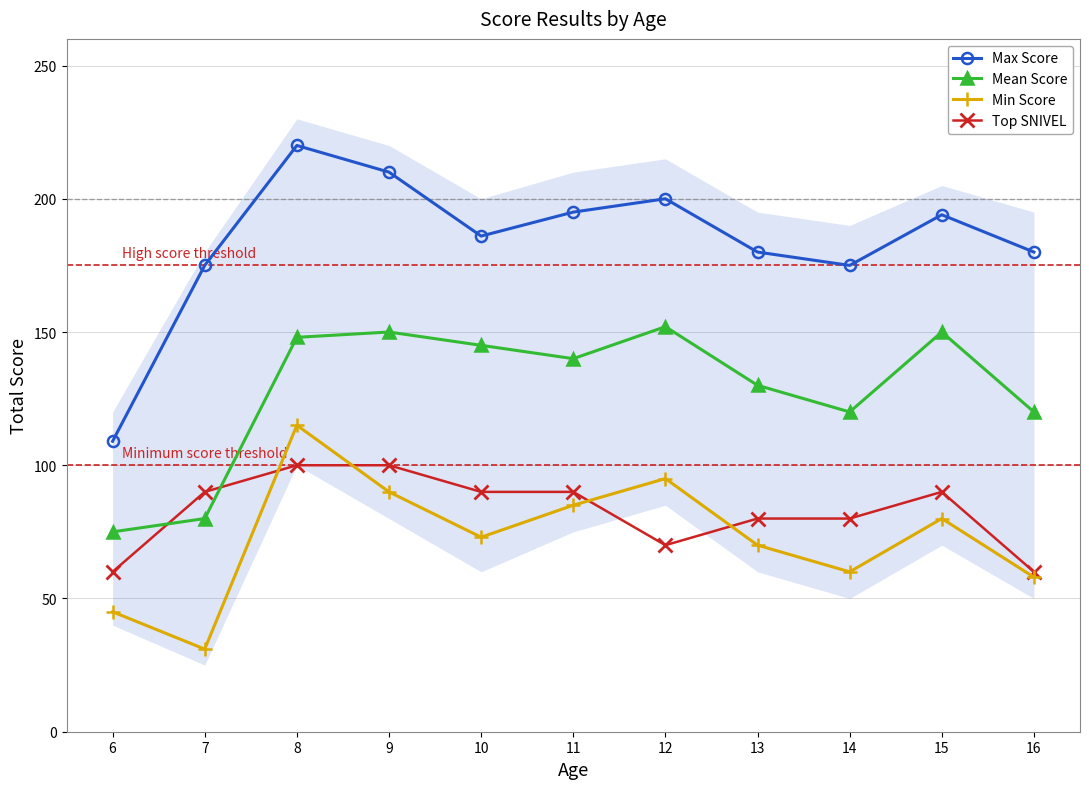

What is the difference between the maximum and minimum values in the Mean Score series?

77